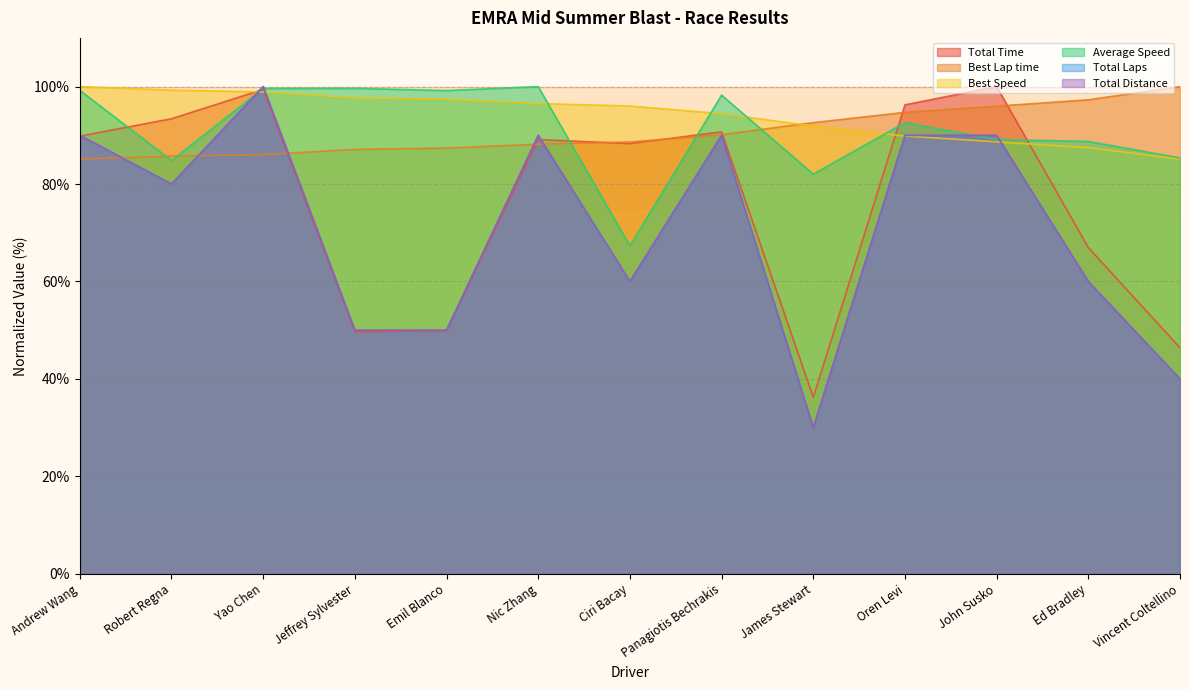

What value does the Best Speed series have at Oren Levi?

89.9